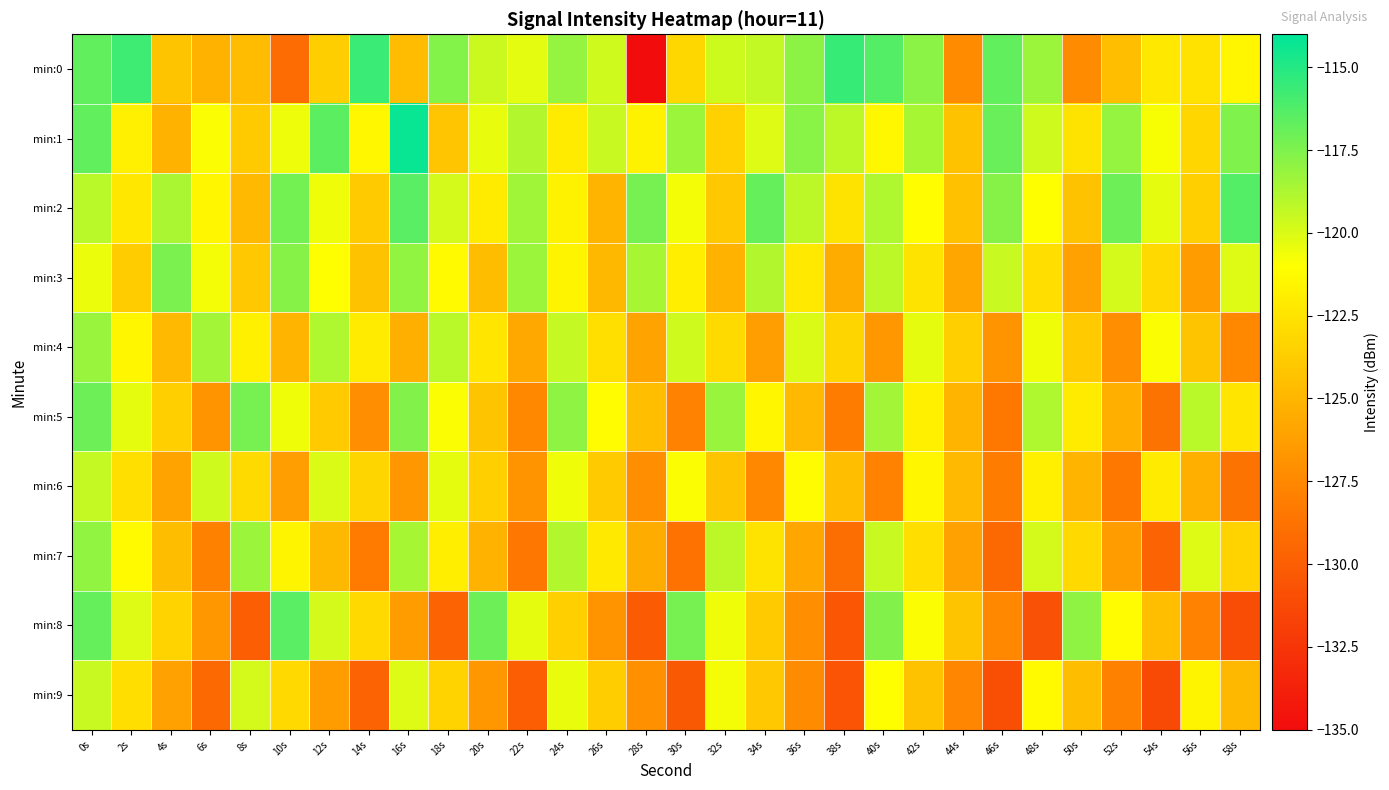

Which has a higher value, 2s or 56s?

2s